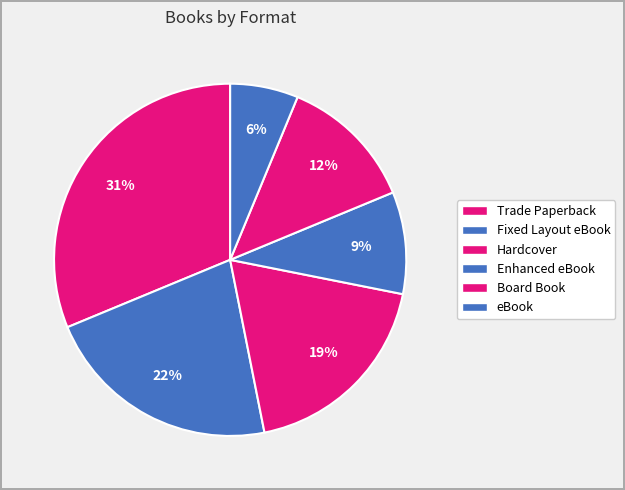

Count the number of slices in the pie.

6